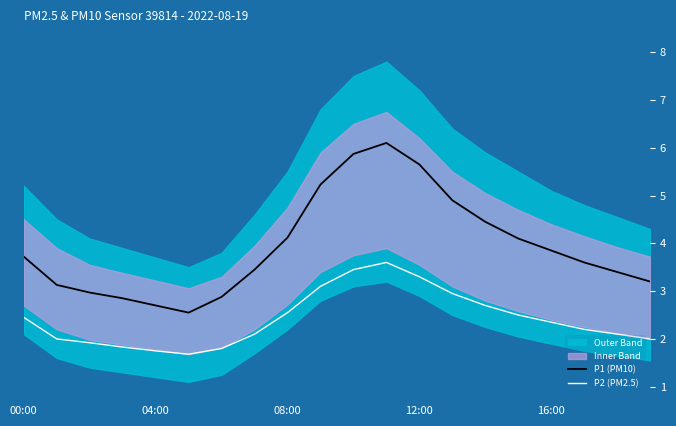

Rank the series by their average value, from lowest to highest.

P2 (PM2.5), P1 (PM10)